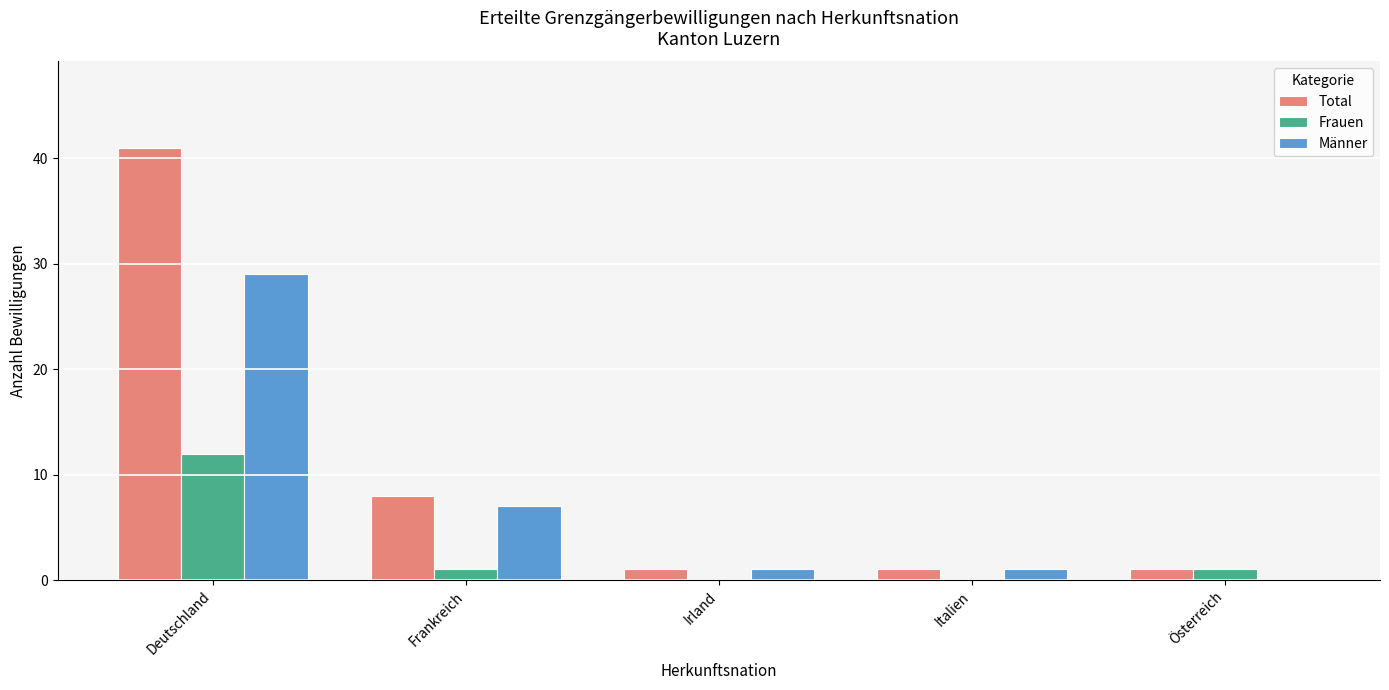

Which series has the largest total across all categories?

Total